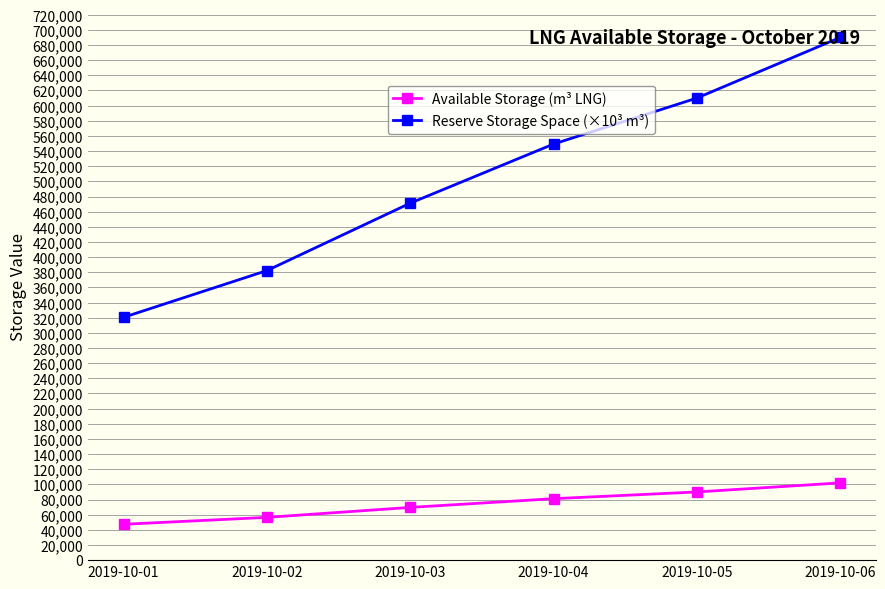

Reading left to right, list all the values displayed in this chart.

Available Storage (m³ LNG): 47356.0	56464.0	69611.0	81136.0	90000.0	102000.0
Reserve Storage Space (×10³ m³): 320602.1	382260.9	471263.2	549287.9	610000.0	690000.0